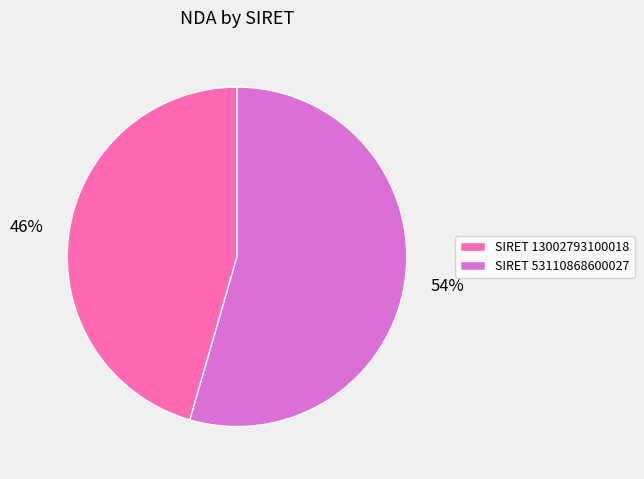

To the nearest percent, what is the average slice percentage?

50%